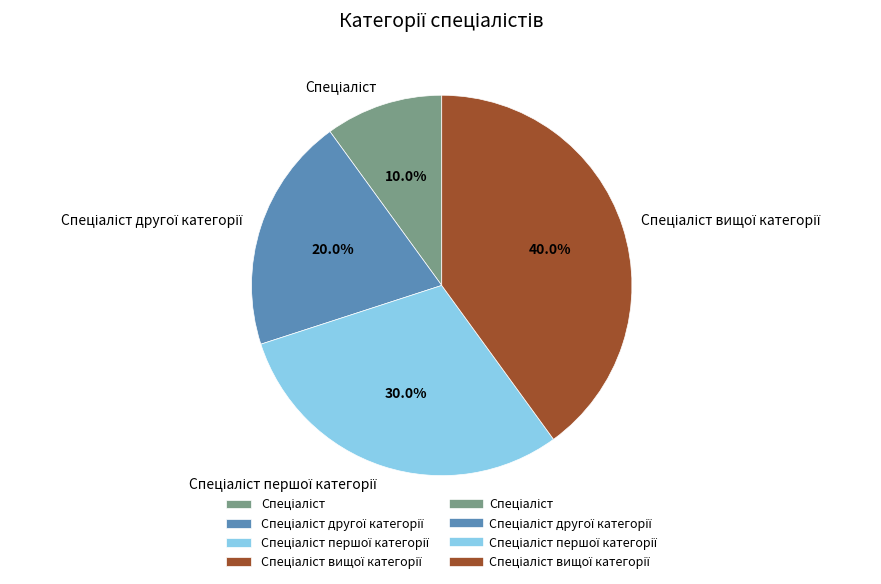

Does any single category account for the majority?

No